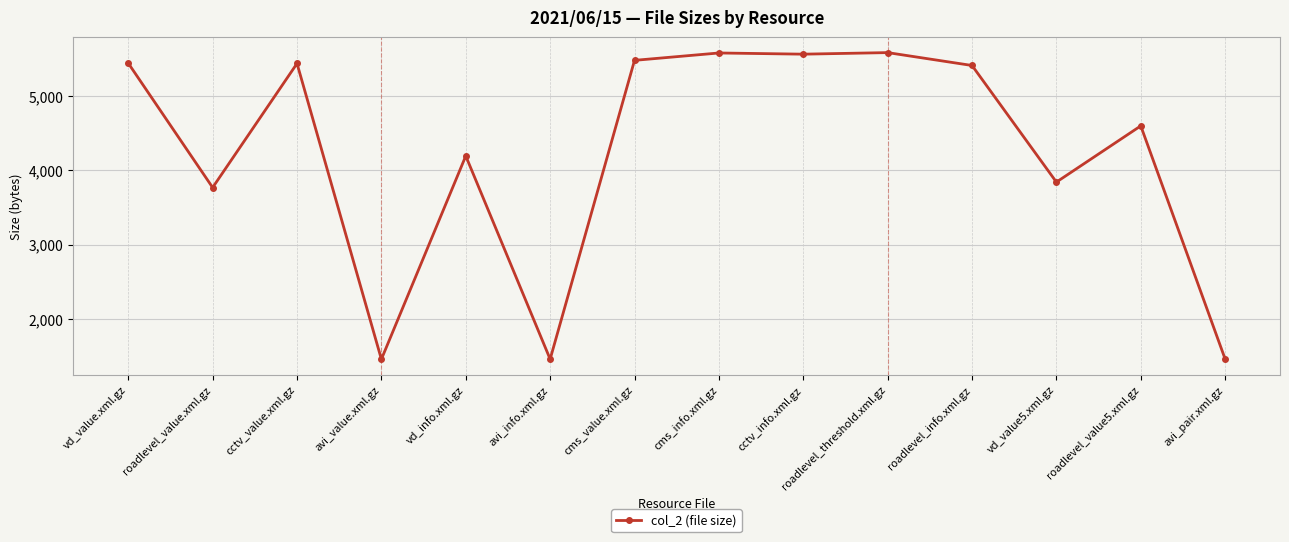

Where is the first local minimum?

roadlevel_value.xml.gz